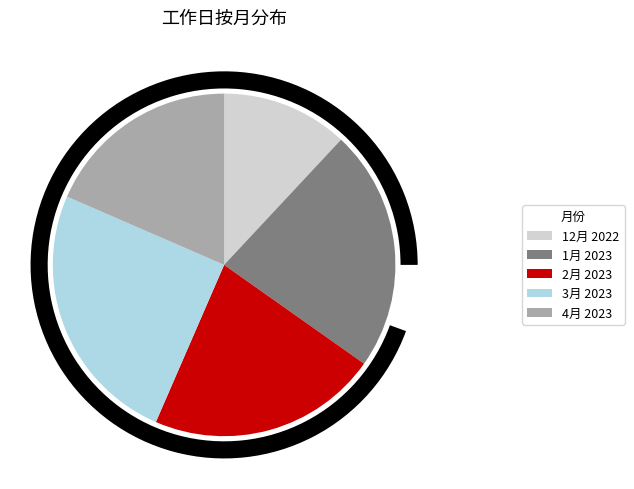

Is there any slice that represents more than half of the pie?

No